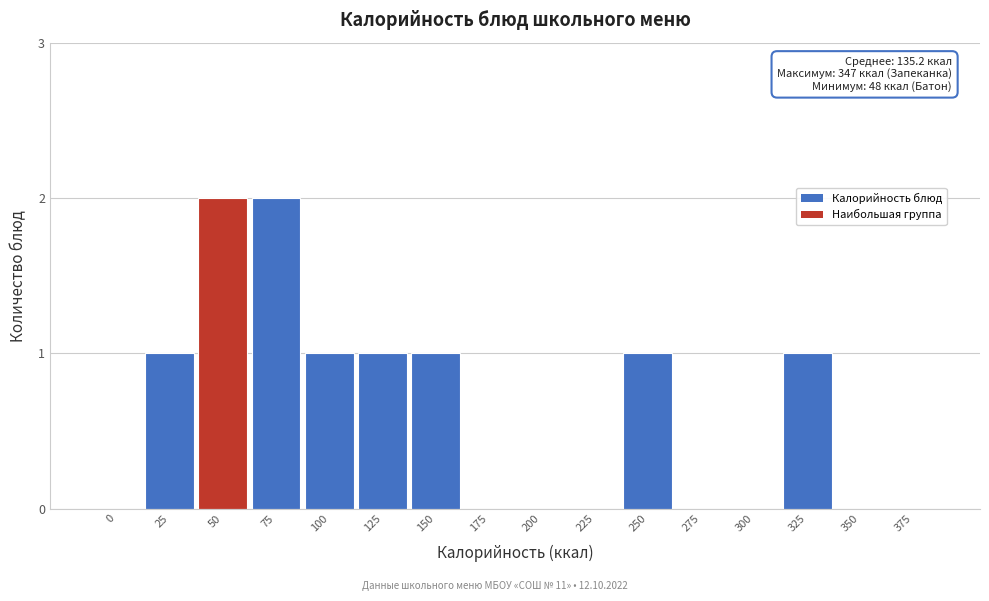

Reading right to left, what are all the values shown in this chart?

375=0	350=0	325=1	300=0	275=0	250=1	225=0	200=0	175=0	150=1	125=1	100=1	75=2	50=2	25=1	0=0